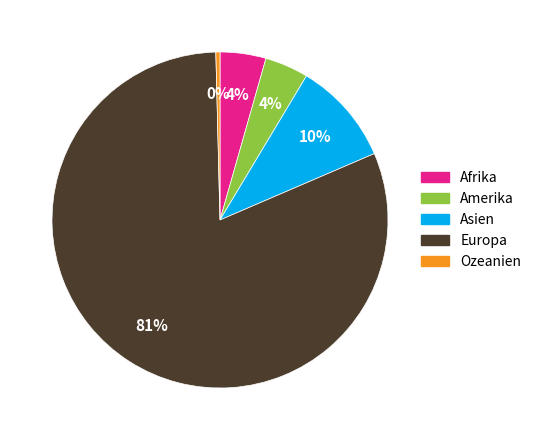

Count the number of slices in the pie.

5